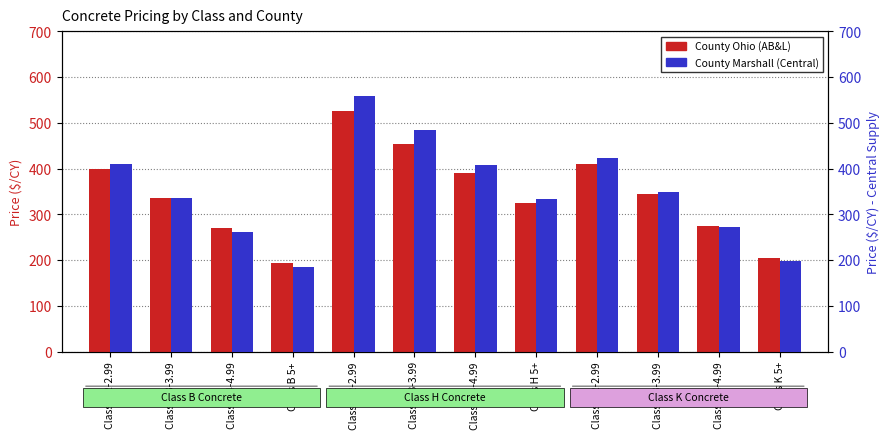

What is the spread (max minus min) of values at Class B 3-3.99?

1